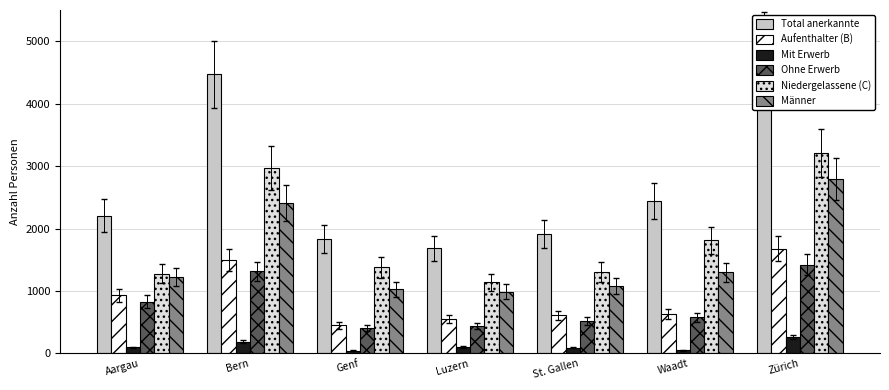

What is the sum of the Total anerkannte values at Aargau and Luzern?

3890